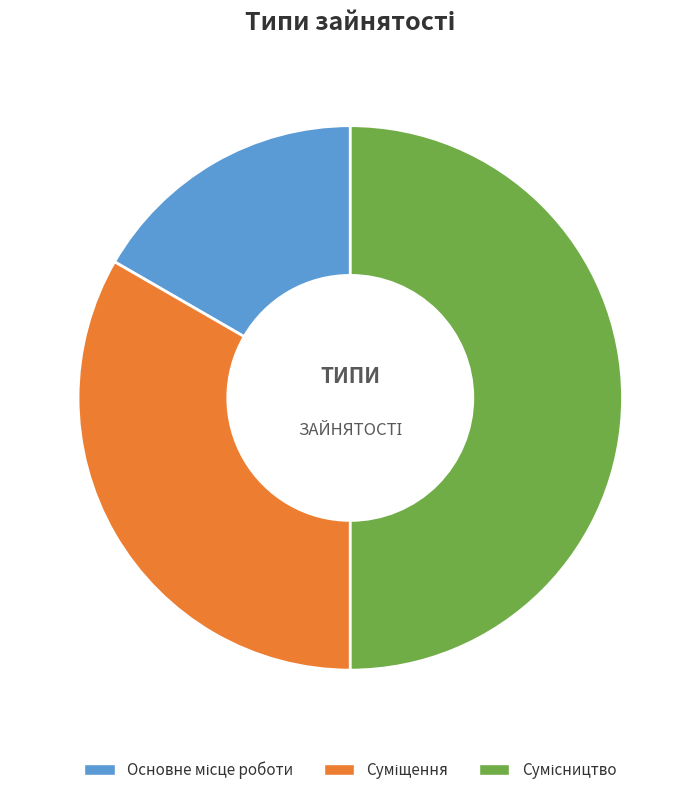

What is the ratio of the value at Сумісництво to the value at Суміщення?

1.5